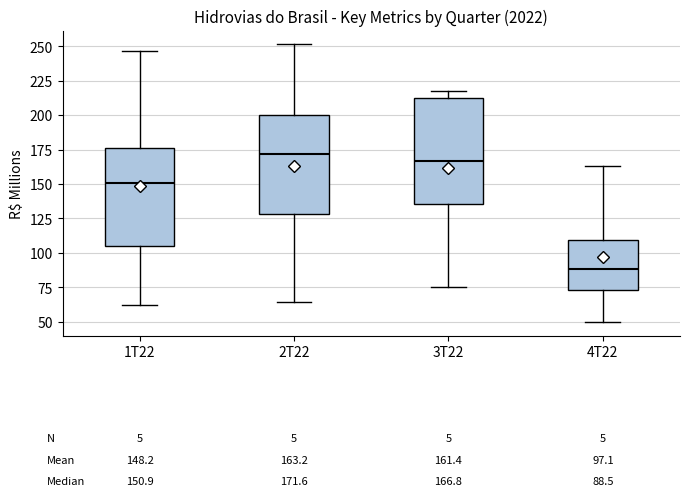

Which box is the tallest, from its lower edge to its upper edge?

3T22